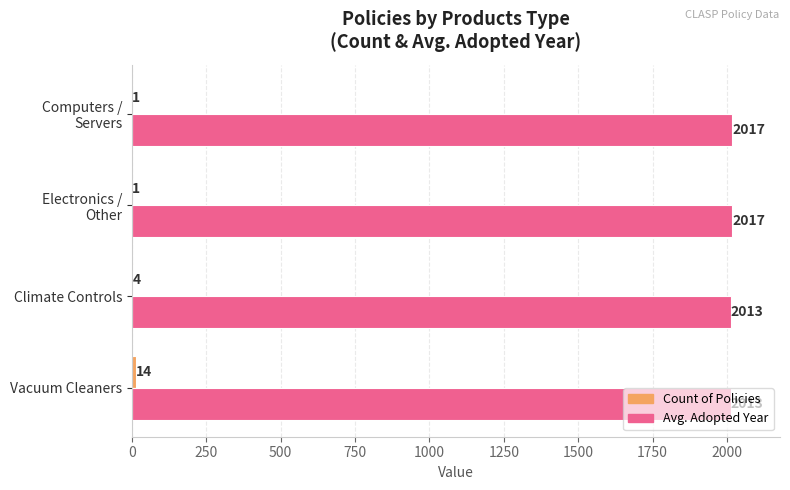

The Avg. Adopted Year series shows 3485 at Climate Controls. True or false?

False